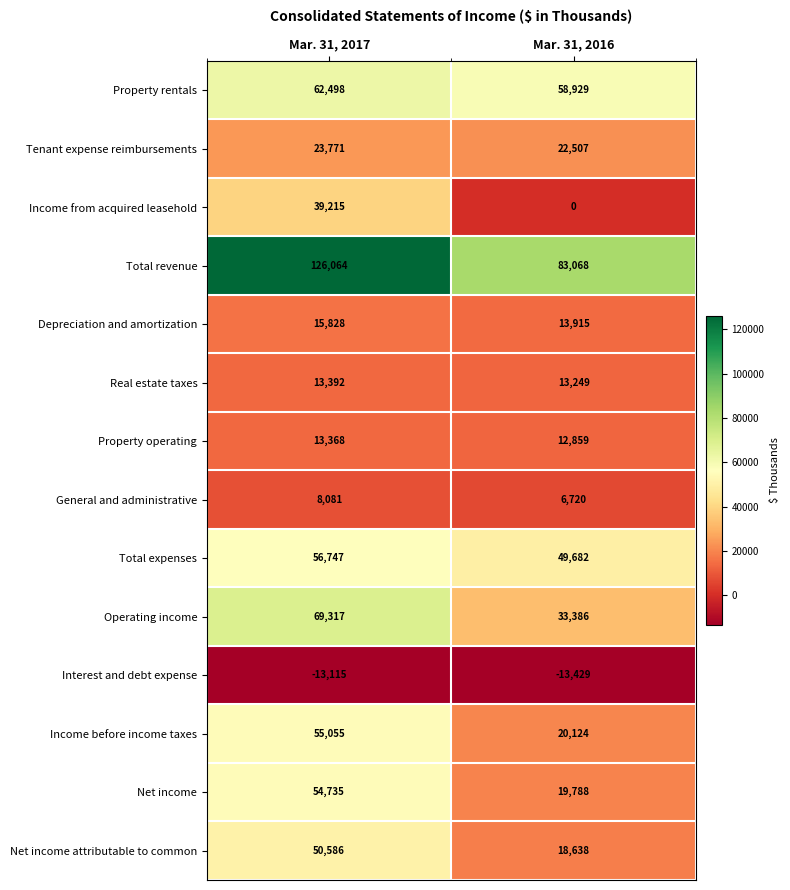

The value of Income from acquired leasehold at Mar. 31, 2016 is 0. True or false?

True